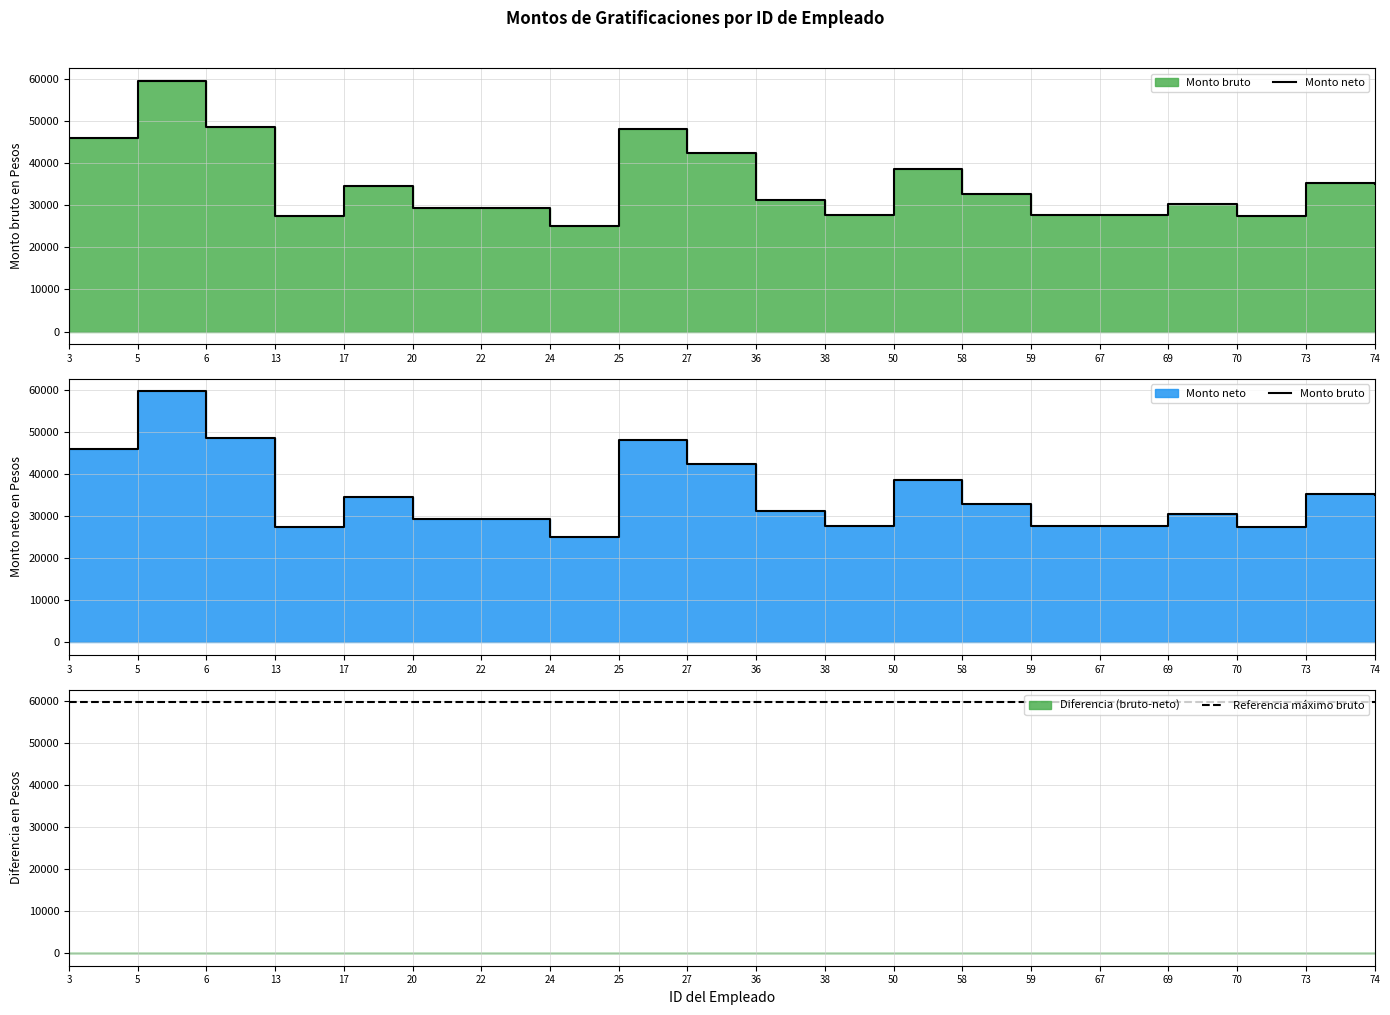

Reading right to left, what are all the values shown in this chart?

Monto neto: 35063.9	35365.8	27345.0	30393.3	27677.8	27677.8	32783.0	38585.2	27677.8	31203.4	42378.9	48027.1	24978.0	29338.6	29338.6	34506.7	27408.2	48544.6	59631.6	45976.1
Monto bruto: 35063.9	35365.8	27345.0	30393.3	27677.8	27677.8	32783.0	38585.2	27677.8	31203.4	42378.9	48027.1	24978.0	29338.6	29338.6	34506.7	27408.2	48544.6	59631.6	45976.1
Referencia máximo bruto: 59631.6	59631.6	59631.6	59631.6	59631.6	59631.6	59631.6	59631.6	59631.6	59631.6	59631.6	59631.6	59631.6	59631.6	59631.6	59631.6	59631.6	59631.6	59631.6	59631.6